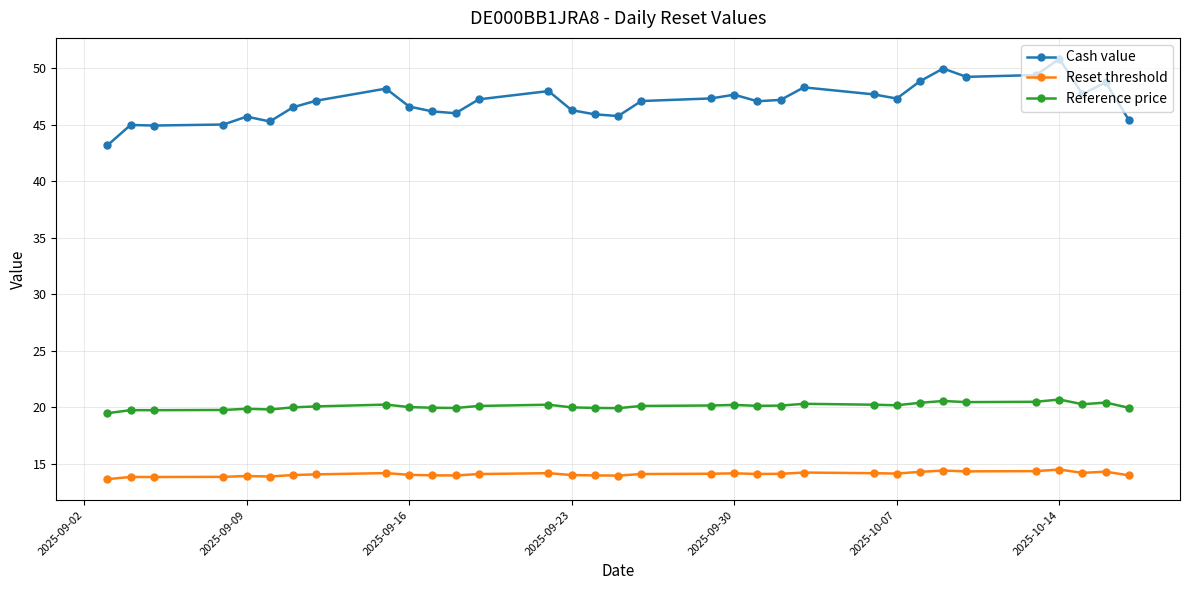

List the series in order of their peak value, lowest first.

Reset threshold, Reference price, Cash value